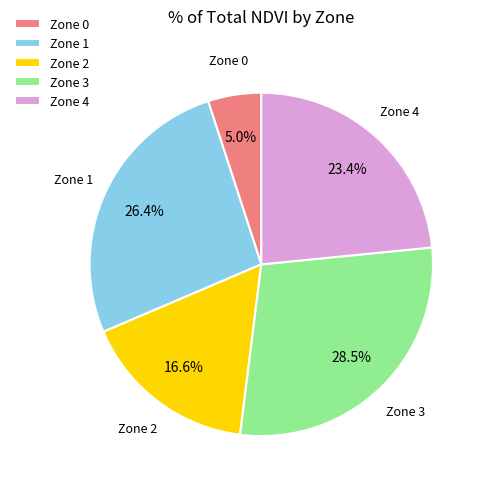

Does Zone 1 represent more than half of the total?

No